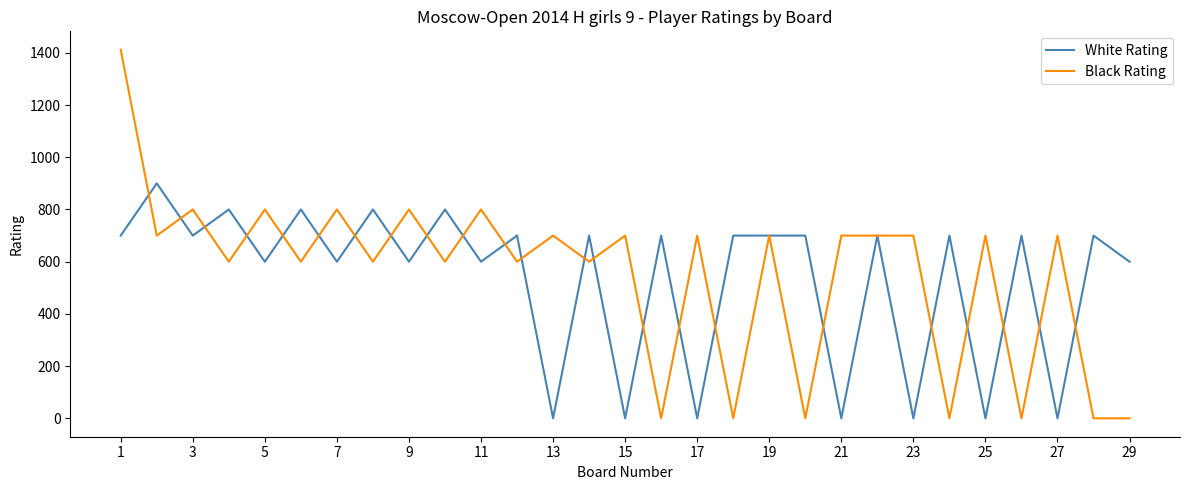

What is the difference between the second highest and second lowest values in the White Rating series?

800